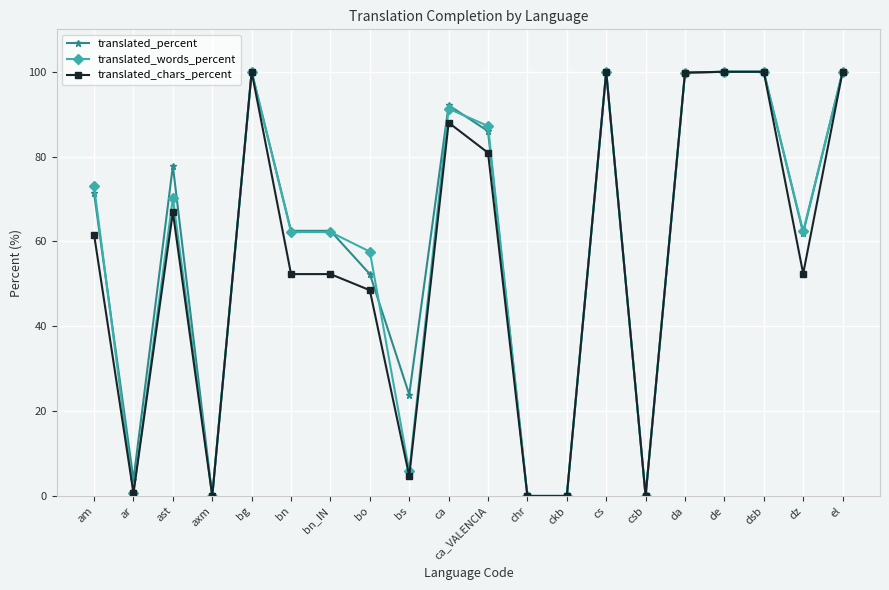

The value of translated_words_percent at cs is 140.0. True or false?

False